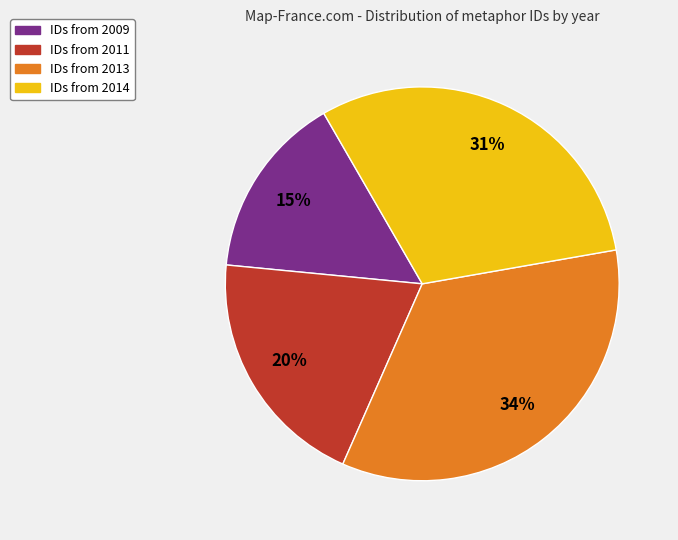

To the nearest percent, what is the average slice percentage?

25%